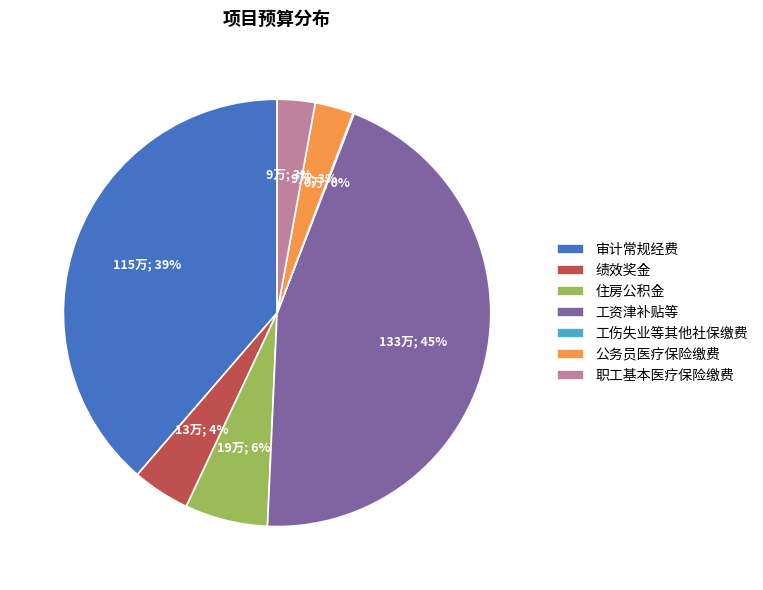

What percentage is the 审计常规经费 slice, to the nearest percent?

39%